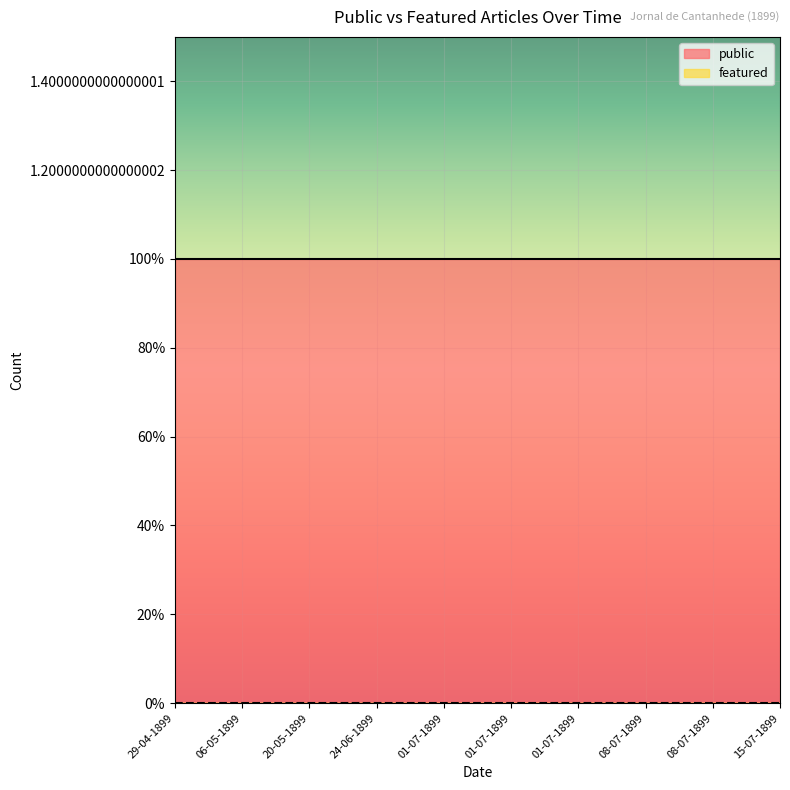

Which series changed the most between 24-06-1899 and 01-07-1899?

public